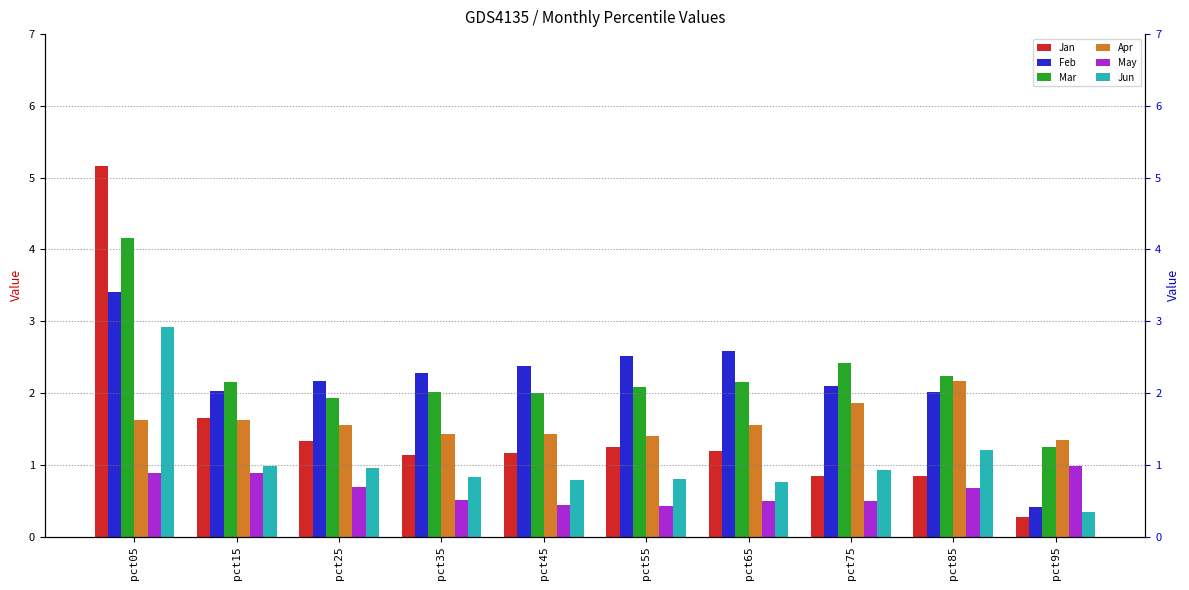

Which has a higher value, pct65 or pct25?

pct25